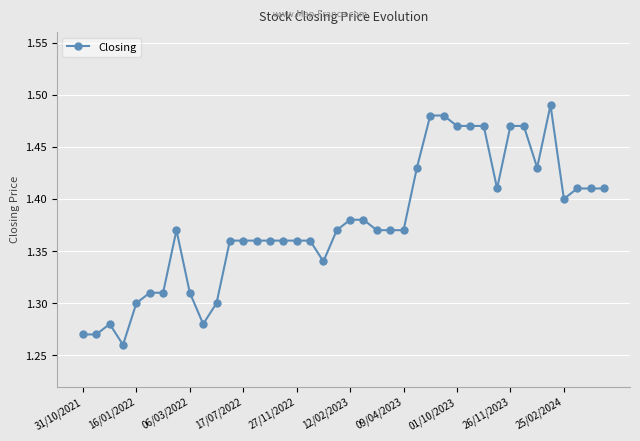

What is the sum of all values?

55.1